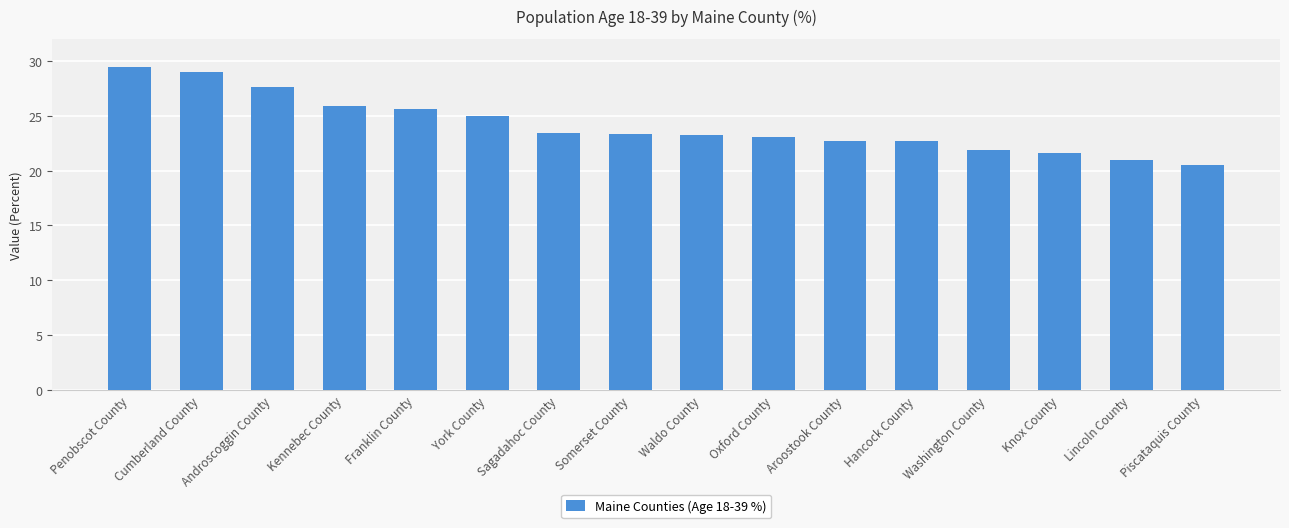

What is the change in value from Aroostook County to Washington County?

-0.8